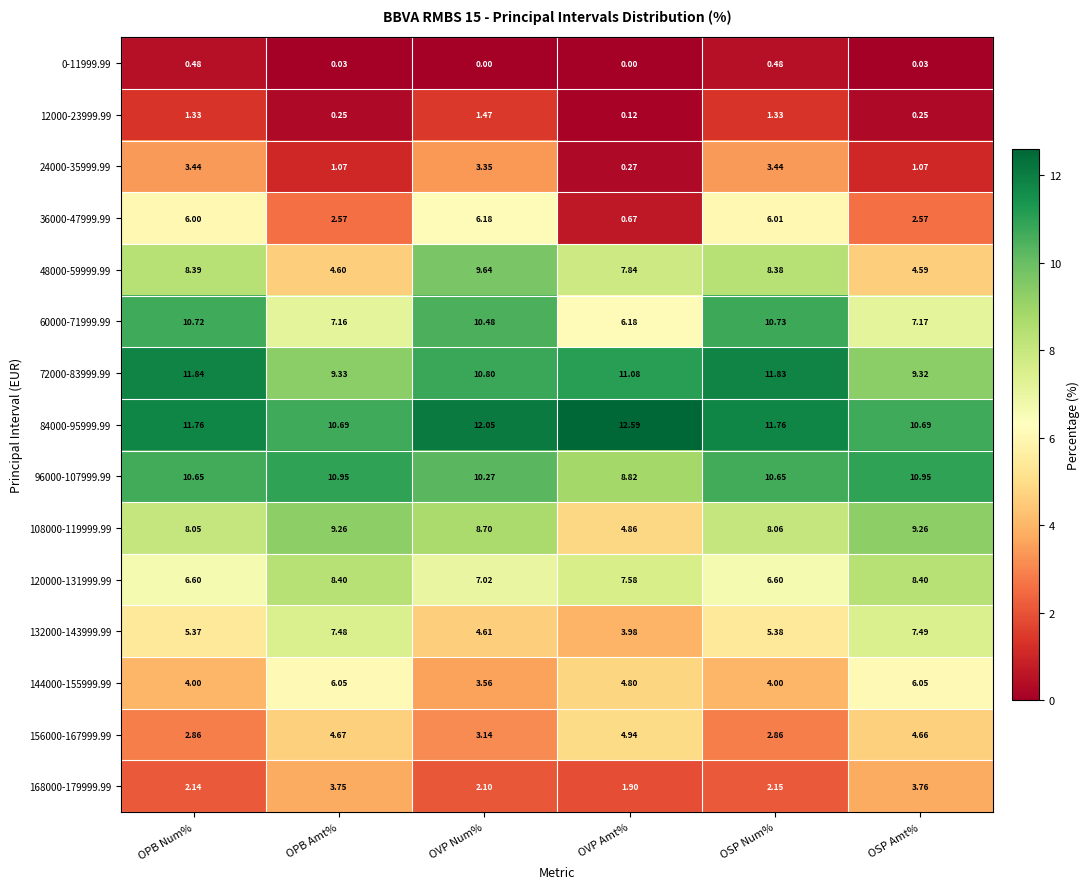

List the labels in order of 48000-59999.99 value, smallest first.

OSP Amt%, OPB Amt%, OVP Amt%, OSP Num%, OPB Num%, OVP Num%